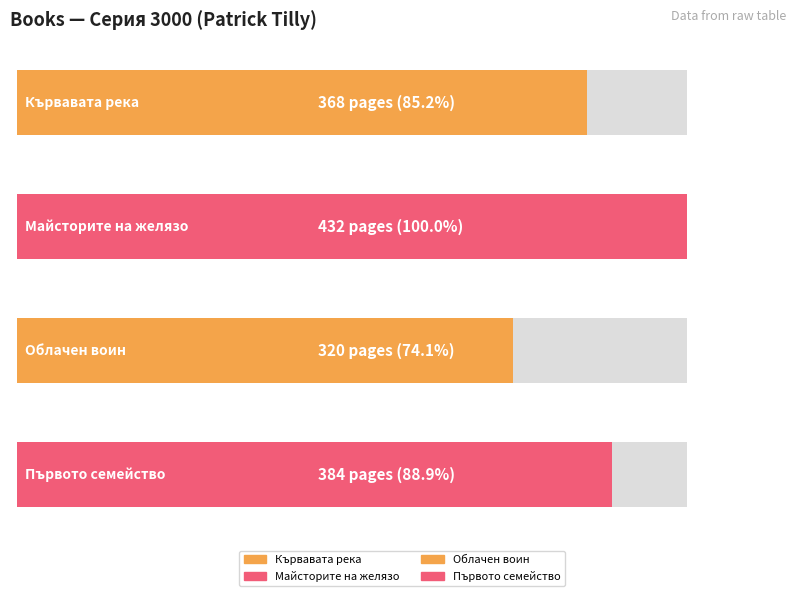

The value at Майсторите на желязо is 631. True or false?

False